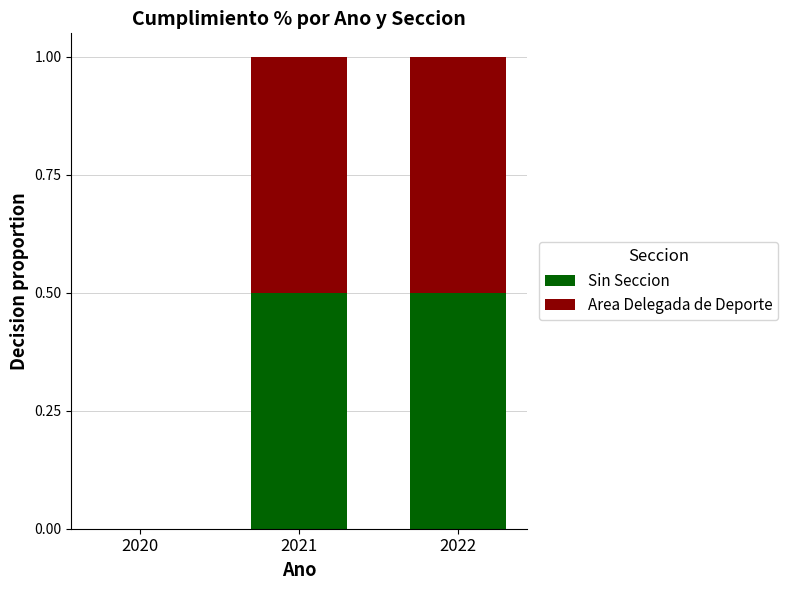

The value of Sin Seccion at 2021 is 0.5. True or false?

True